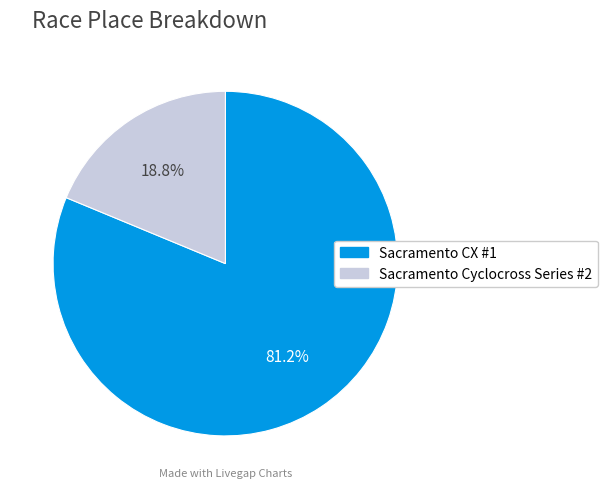

To the nearest percent, what percentage of the pie is Sacramento Cyclocross Series #2?

19%